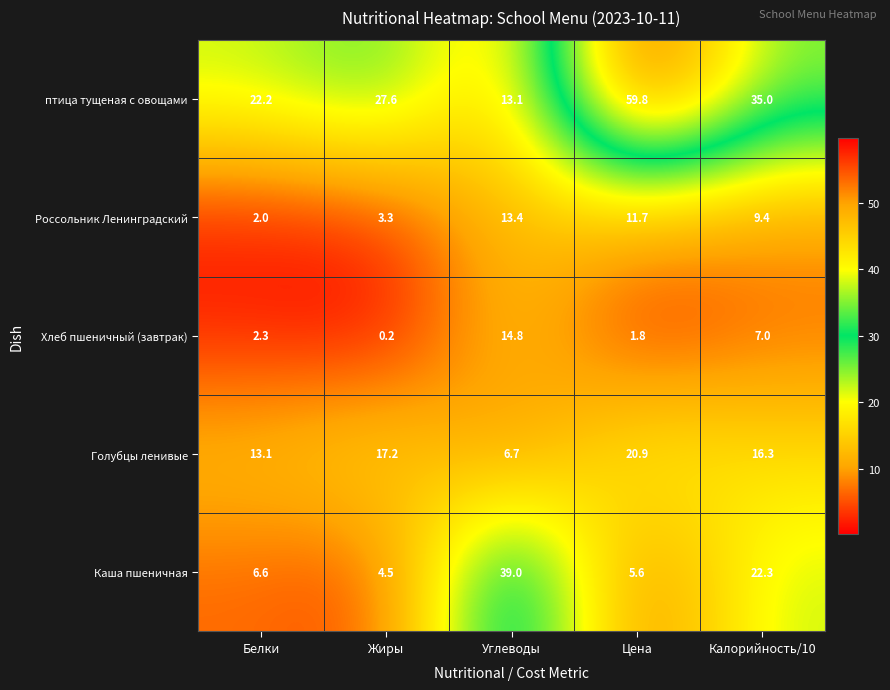

How many distinct data groups are displayed?

5